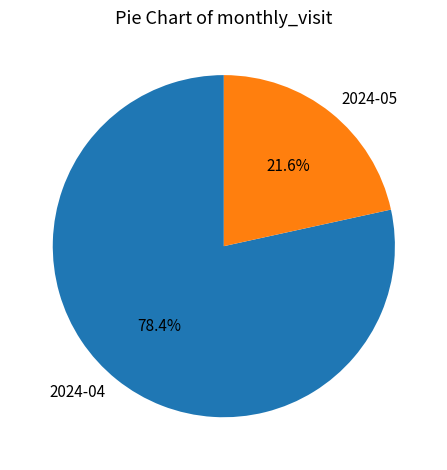

What is the ratio of the value at 2024-05 to the value at 2024-04?

0.3